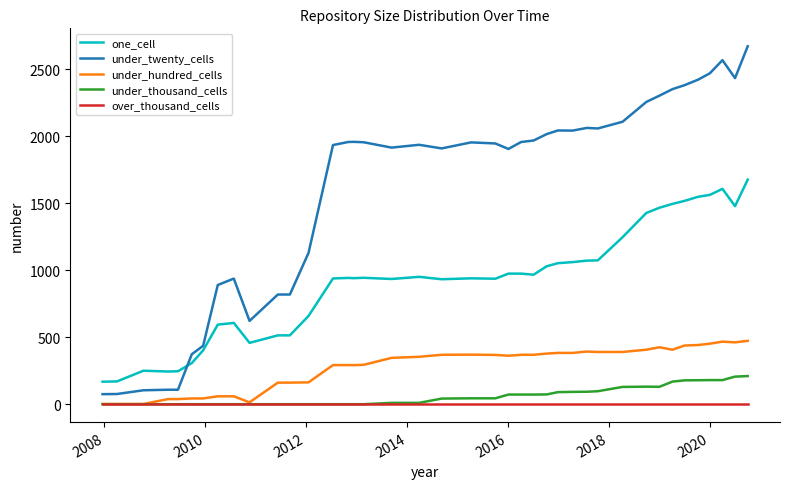

Does the chart display data point markers on the line(s)?

No